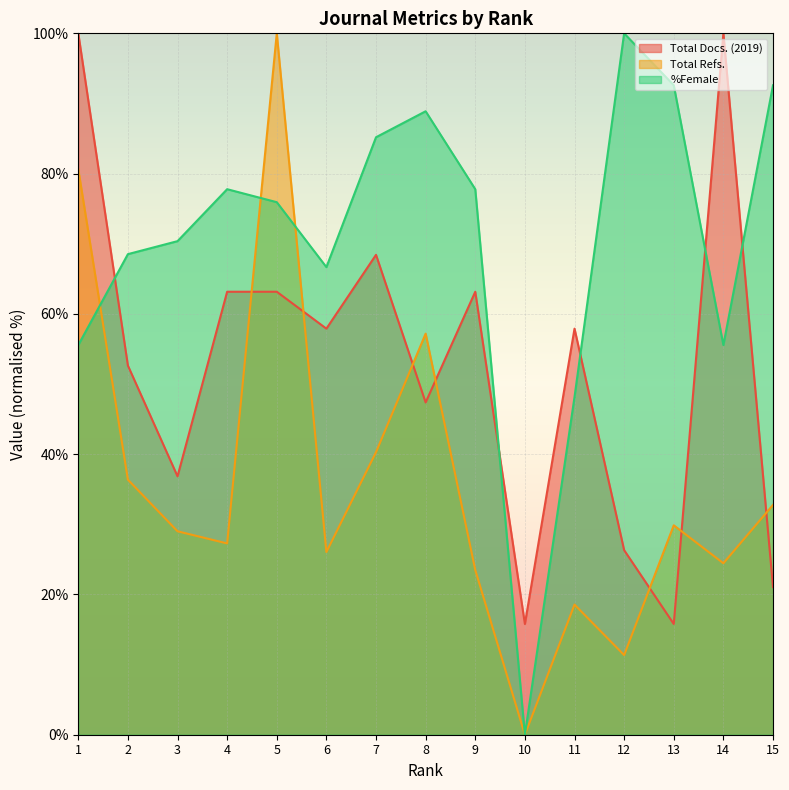

True or false: Total Docs. (2019) has a value of 68.5 at 14.

False